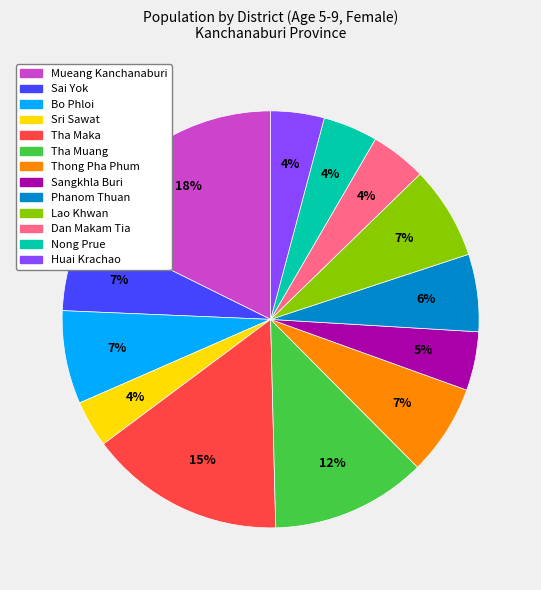

What percentage is the Huai Krachao slice, to the nearest percent?

4%